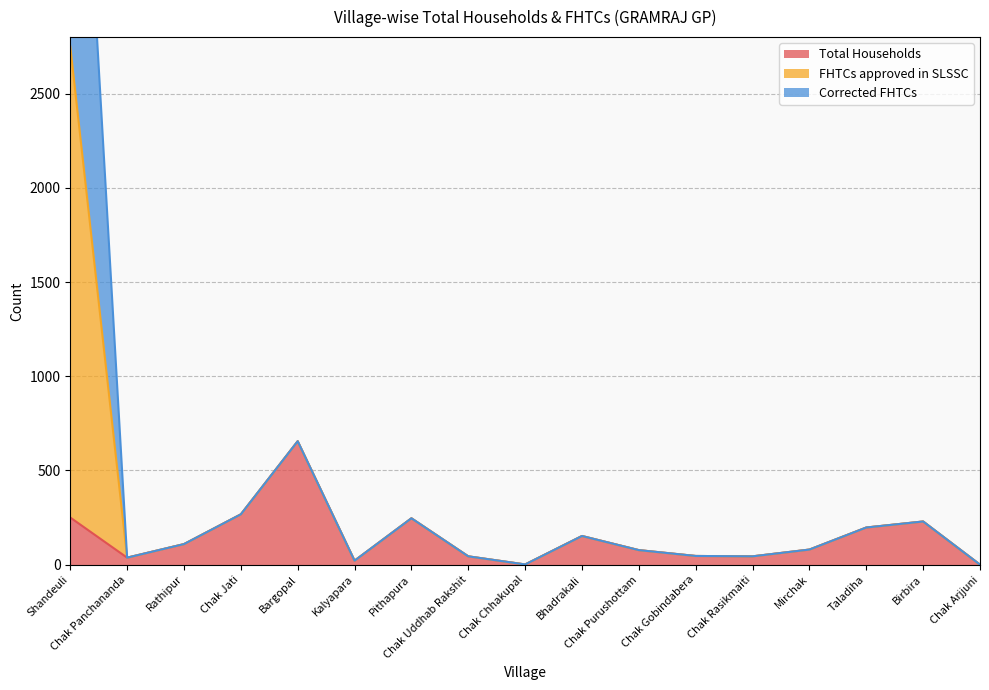

What is the maximum value for Total Households?

655